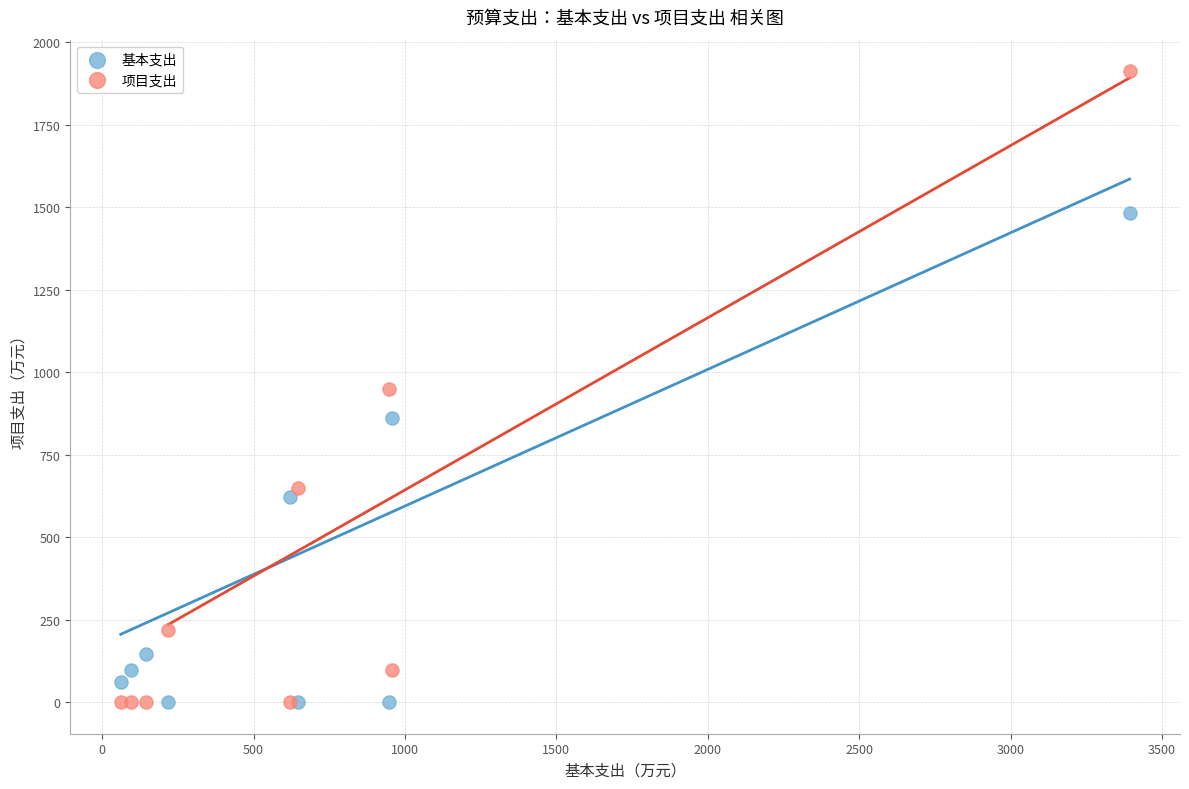

What are all the series names shown in the legend?

基本支出, 项目支出